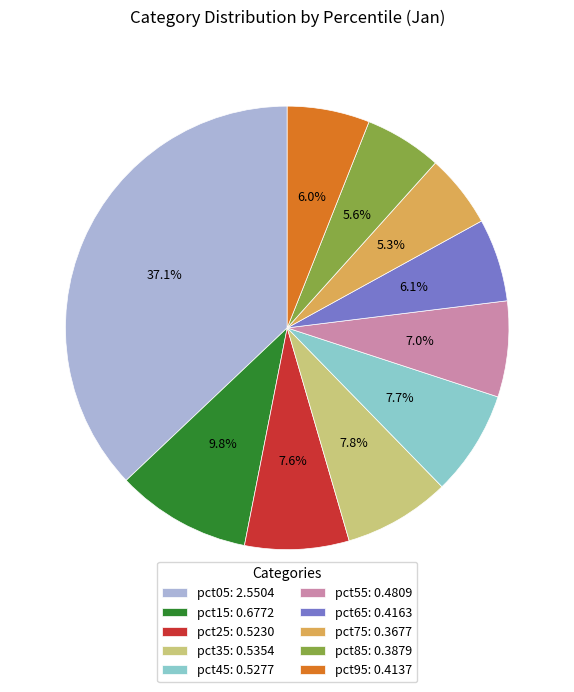

What percentage is the pct75 slice, to the nearest percent?

5%